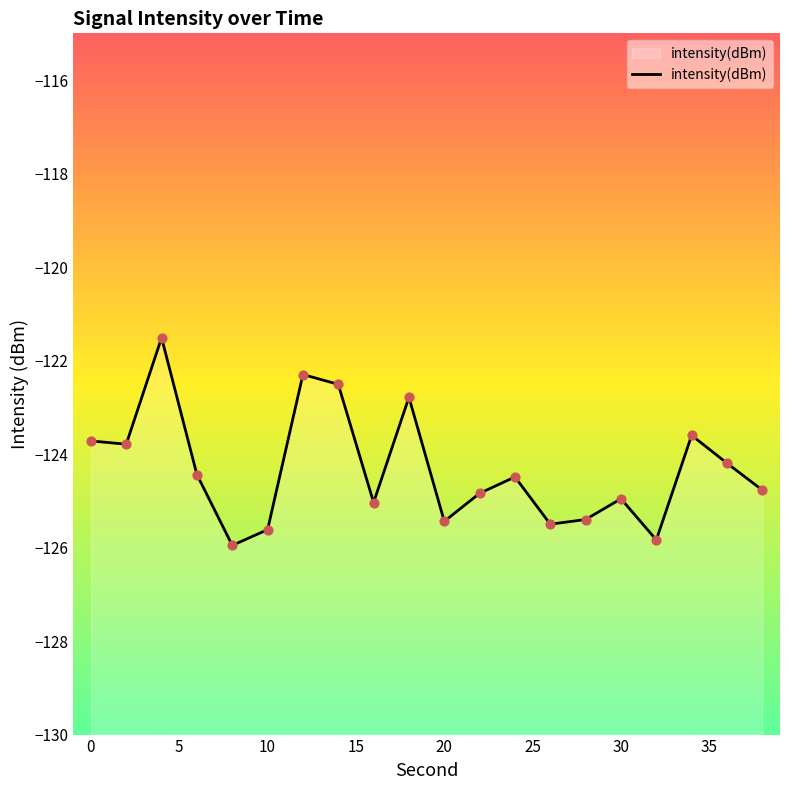

What is the change in value from 0 to 10?

-1.7